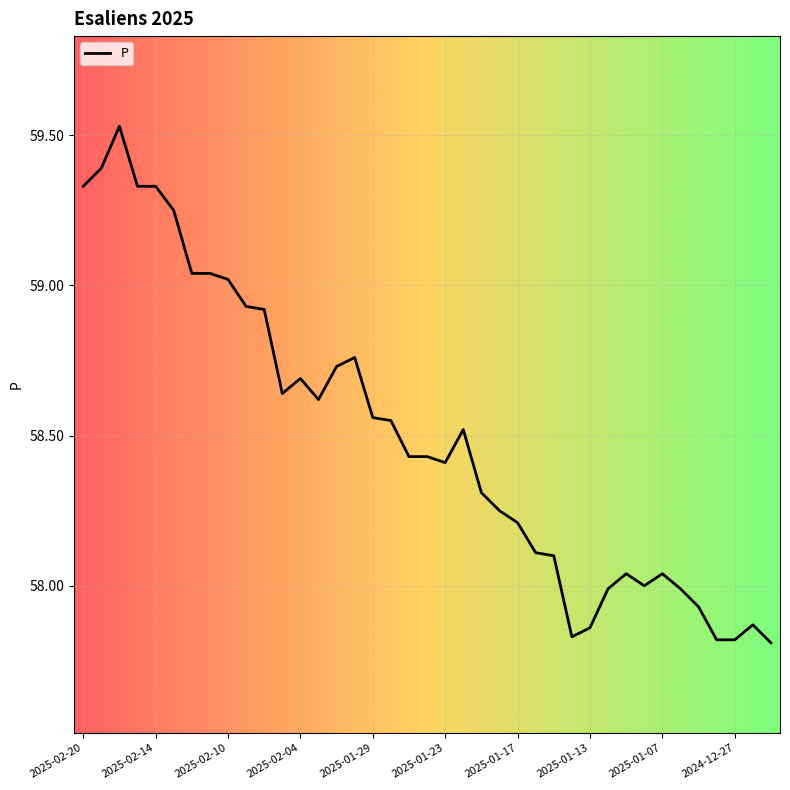

Does the chart have visible grid lines?

Yes